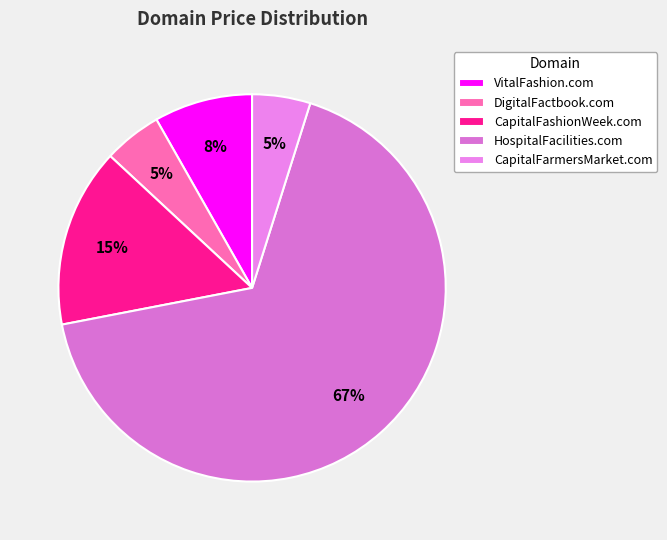

What is the smallest slice in the pie chart?

DigitalFactbook.com